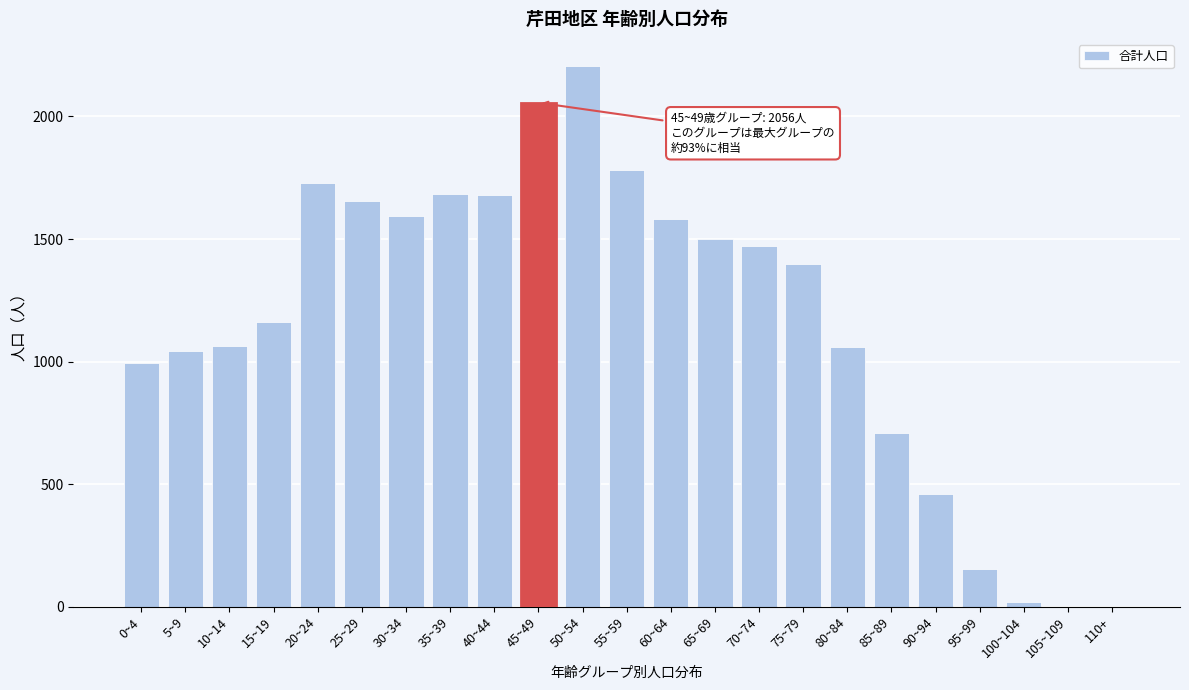

Between 90~94 and 55~59, which is larger?

55~59